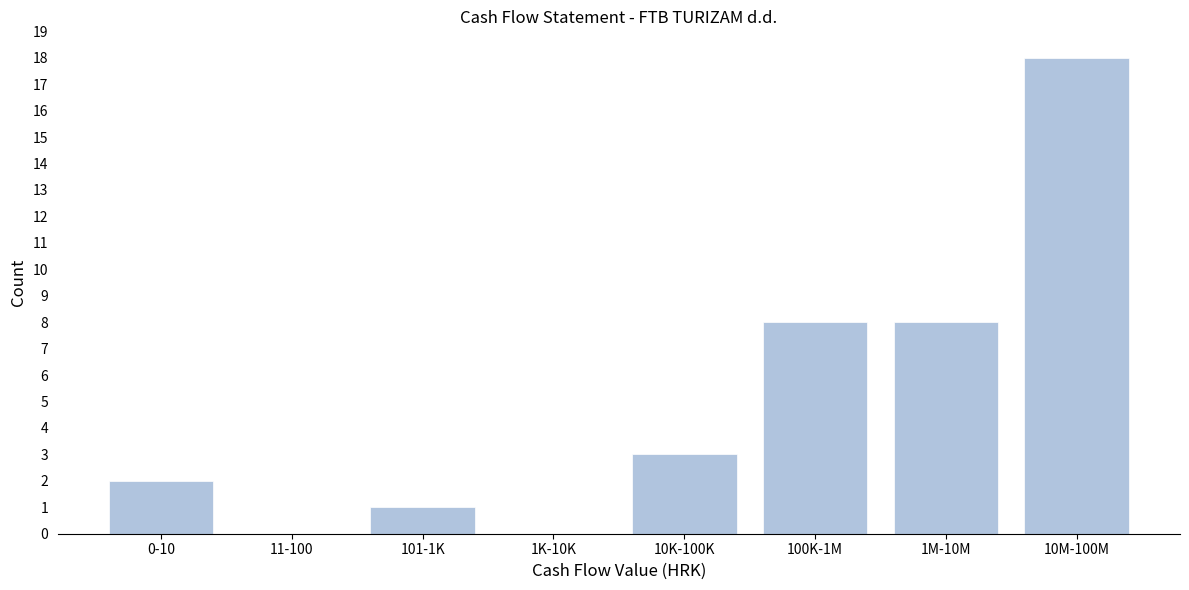

Reading left to right, extract all data points from this chart.

0-10=2	11-100=0	101-1K=1	1K-10K=0	10K-100K=3	100K-1M=8	1M-10M=8	10M-100M=18